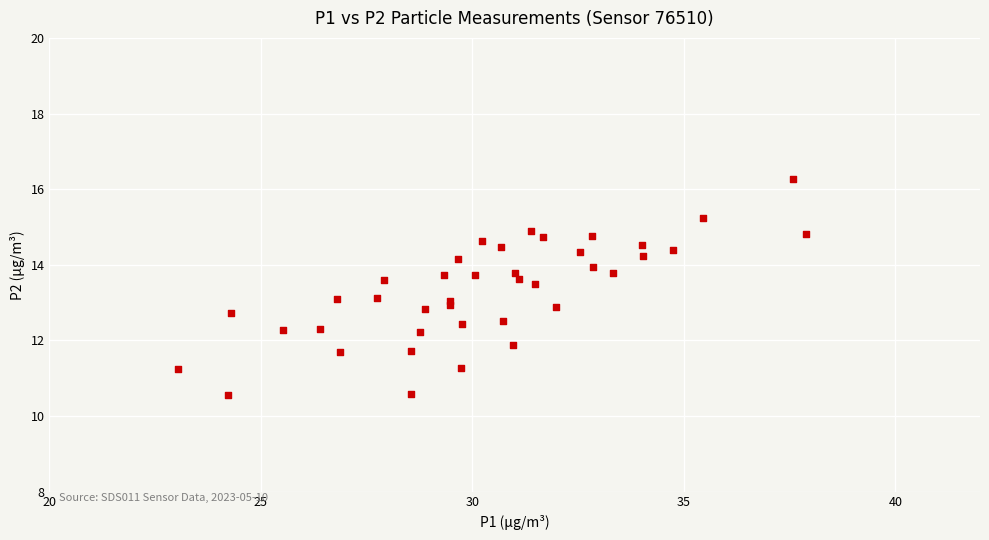

What is the range of X values (max minus min)?

14.8